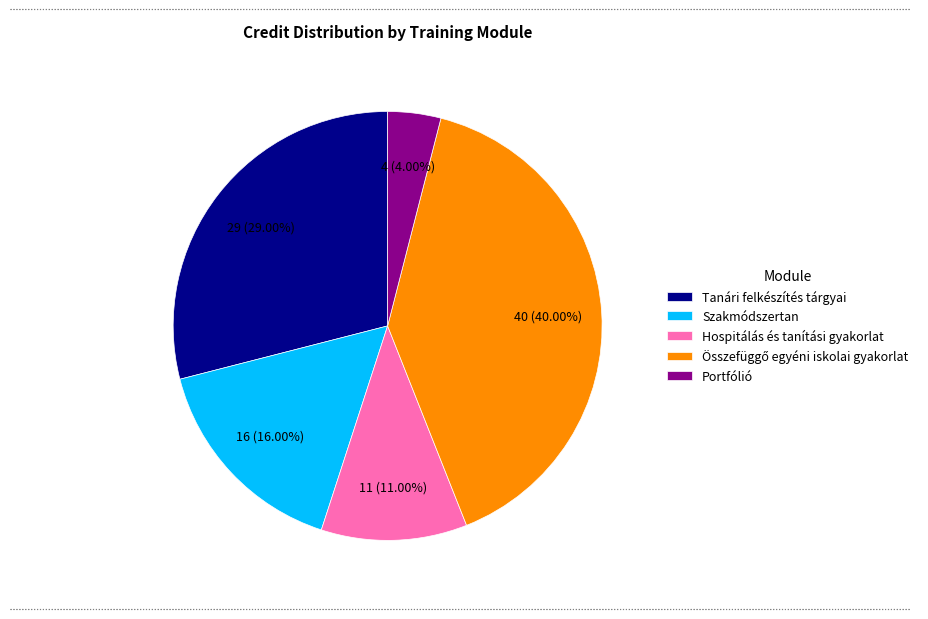

Is it true that Portfólió is 13% of the pie?

False